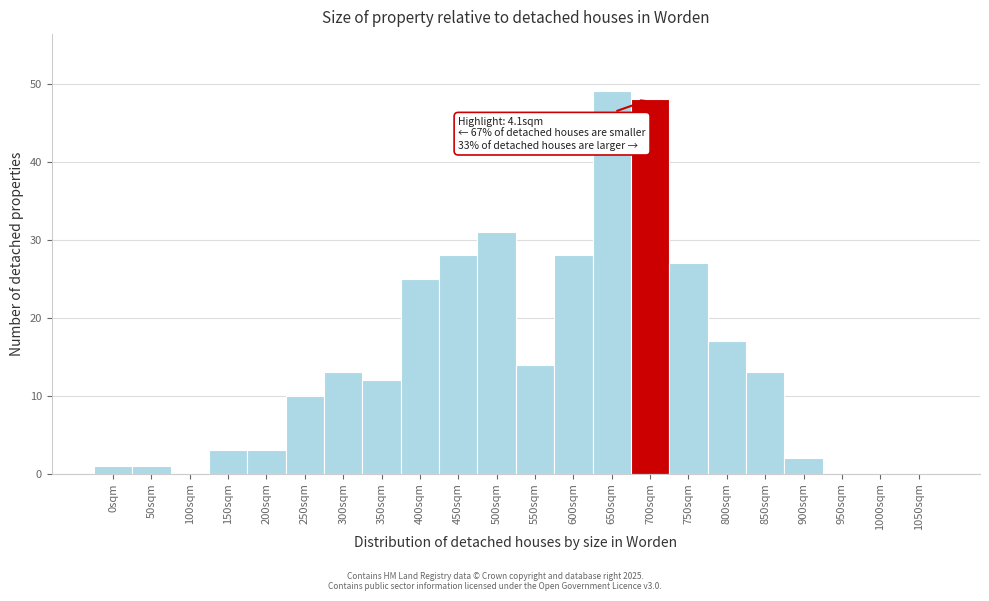

Reading right to left, transcribe all the data shown in this chart.

1050sqm=0	1000sqm=0	950sqm=0	900sqm=2	850sqm=13	800sqm=17	750sqm=27	700sqm=48	650sqm=49	600sqm=28	550sqm=14	500sqm=31	450sqm=28	400sqm=25	350sqm=12	300sqm=13	250sqm=10	200sqm=3	150sqm=3	100sqm=0	50sqm=1	0sqm=1